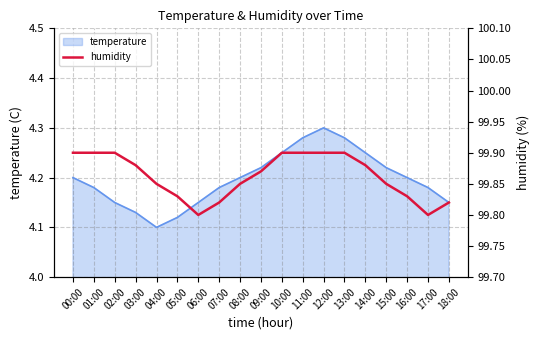

List the labels in order of value, smallest first.

06:00, 17:00, 07:00, 18:00, 05:00, 16:00, 04:00, 08:00, 15:00, 09:00, 03:00, 14:00, 00:00, 01:00, 02:00, 10:00, 11:00, 12:00, 13:00